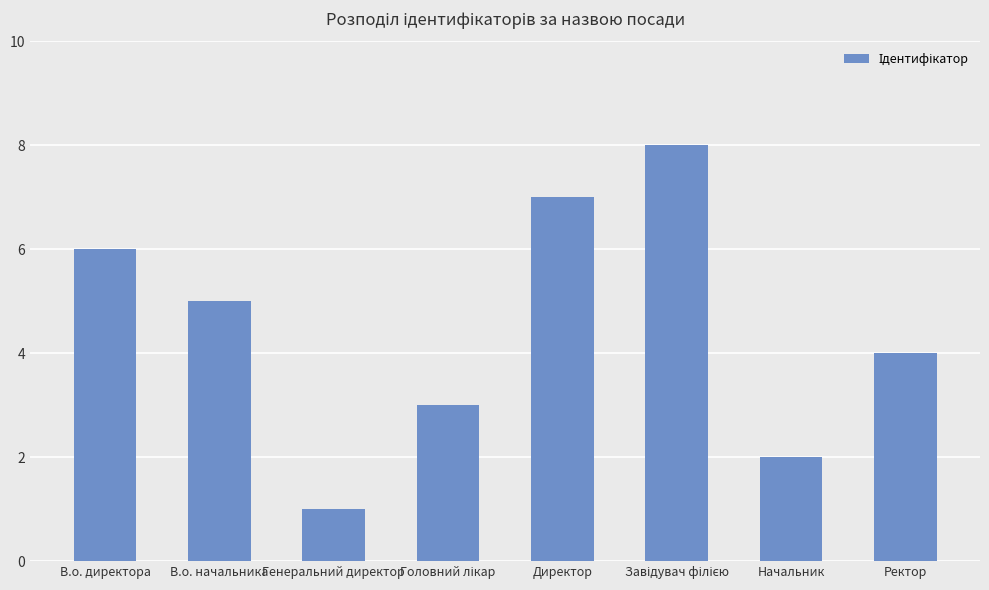

What is the ratio of the value at Ректор to the value at Директор?

0.6